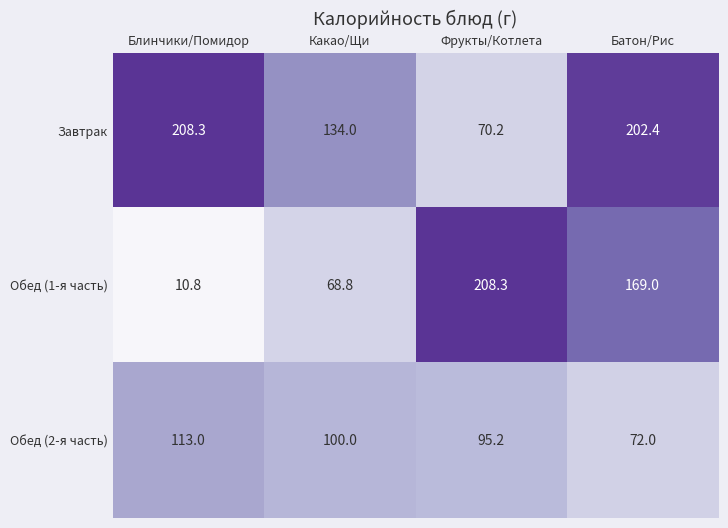

Rank the series at Фрукты/Котлета from highest to lowest value.

Обед (1-я часть), Обед (2-я часть), Завтрак